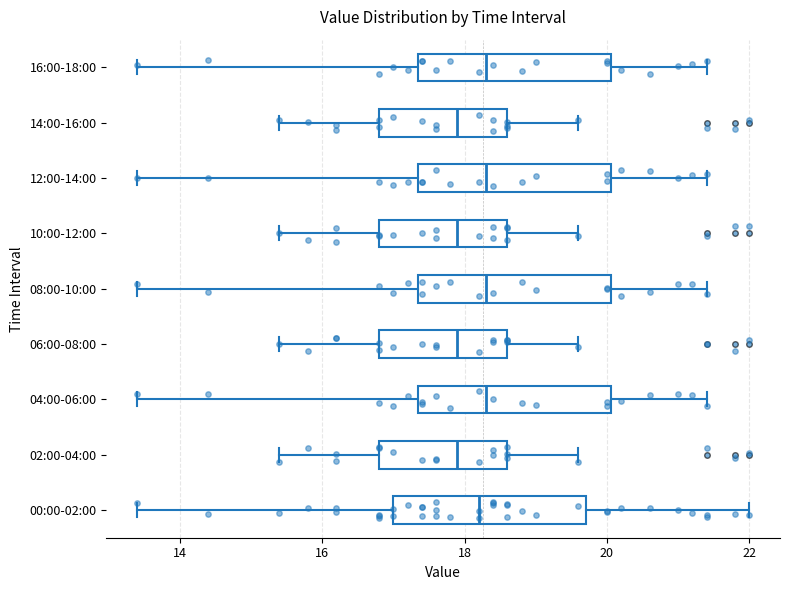

Reading bottom to top, transcribe this box plot: for each box, give where its median line is, the range the box spans, and where its two whiskers end, as read against the x-axis. The values are not printed on the chart, so give them approximately, as read against the axis.

00:00-02:00: median 18.2, box 17.0 to 19.8, whiskers 13.4 to 22.0
02:00-04:00: median 18.0, box 16.8 to 18.6, whiskers 15.4 to 19.6
04:00-06:00: median 18.4, box 17.4 to 20.0, whiskers 13.4 to 21.4
06:00-08:00: median 18.0, box 16.8 to 18.6, whiskers 15.4 to 19.6
08:00-10:00: median 18.4, box 17.4 to 20.0, whiskers 13.4 to 21.4
10:00-12:00: median 18.0, box 16.8 to 18.6, whiskers 15.4 to 19.6
12:00-14:00: median 18.4, box 17.4 to 20.0, whiskers 13.4 to 21.4
14:00-16:00: median 18.0, box 16.8 to 18.6, whiskers 15.4 to 19.6
16:00-18:00: median 18.4, box 17.4 to 20.0, whiskers 13.4 to 21.4